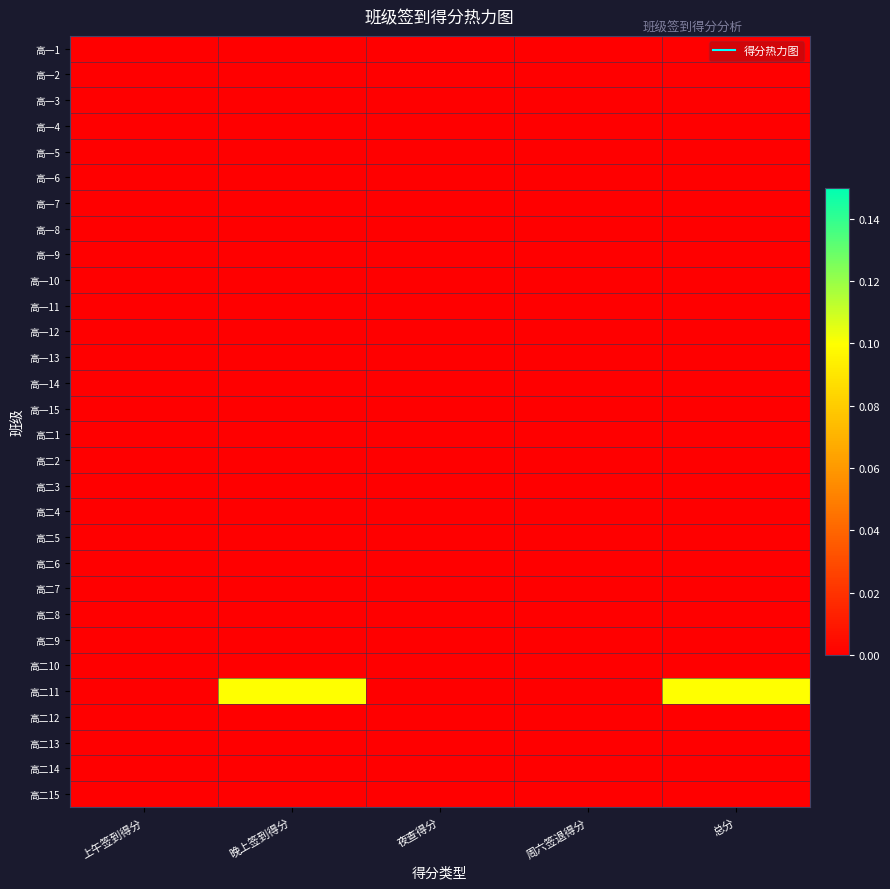

At how many categories does at least one series exceed 0?

2